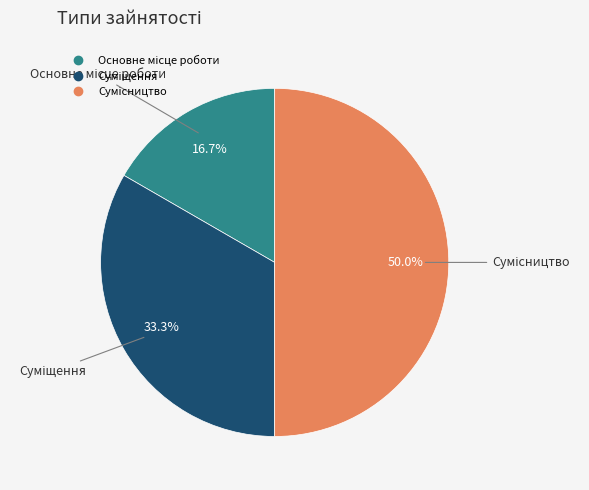

What is the change in value from Суміщення to Сумісництво?

+1